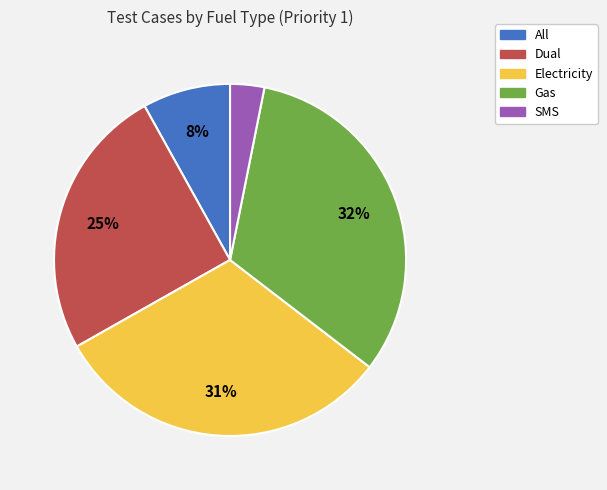

How many segments does this pie chart have?

5